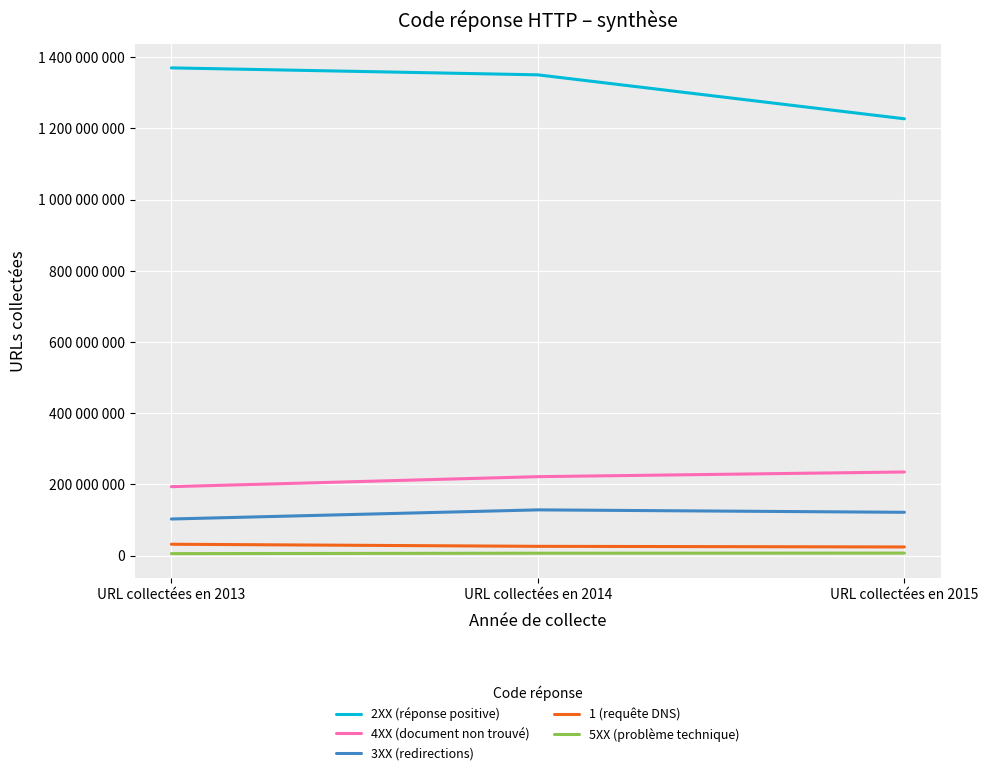

Does the chart have visible grid lines?

Yes